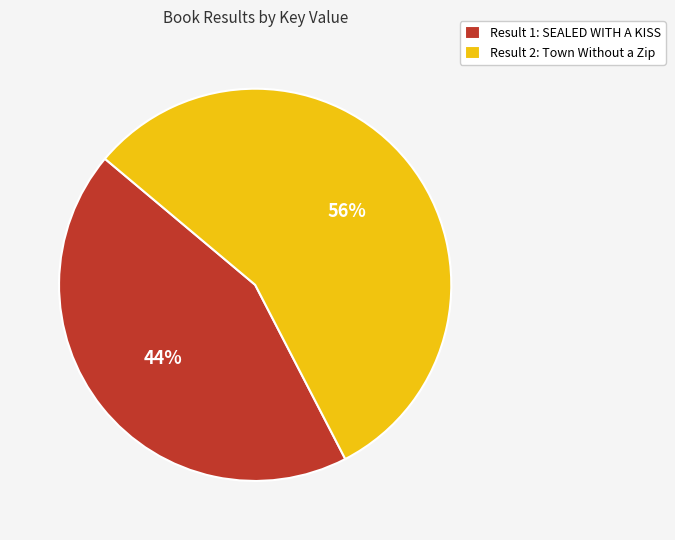

Rank the categories by value from lowest to highest.

Result 1: SEALED WITH A KISS, Result 2: Town Without a Zip